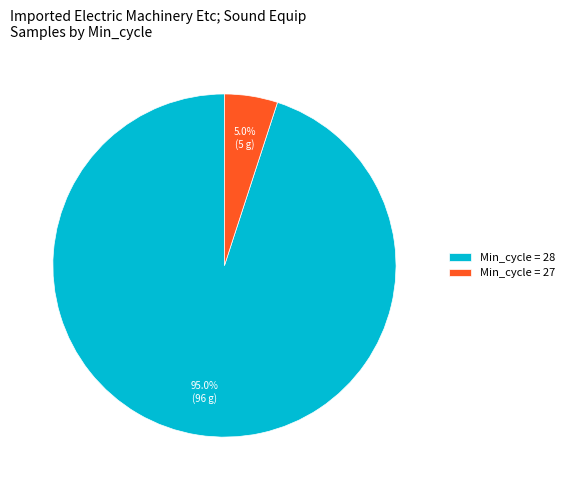

Is there a majority slice in this chart?

Yes